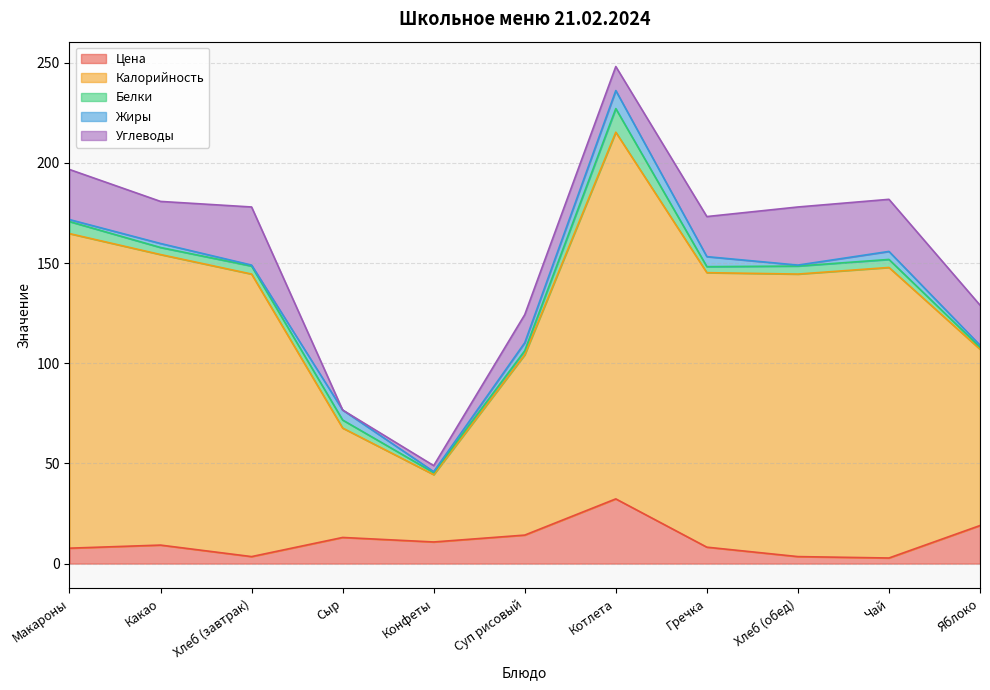

Is the value of Цена at Сыр greater than the value of Белки at Хлеб (обед)?

Yes